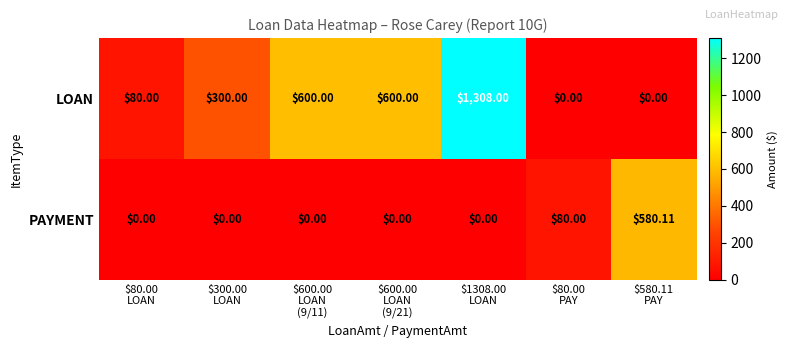

What is the total value across all series at $600.00
LOAN
(9/21)?

600.0